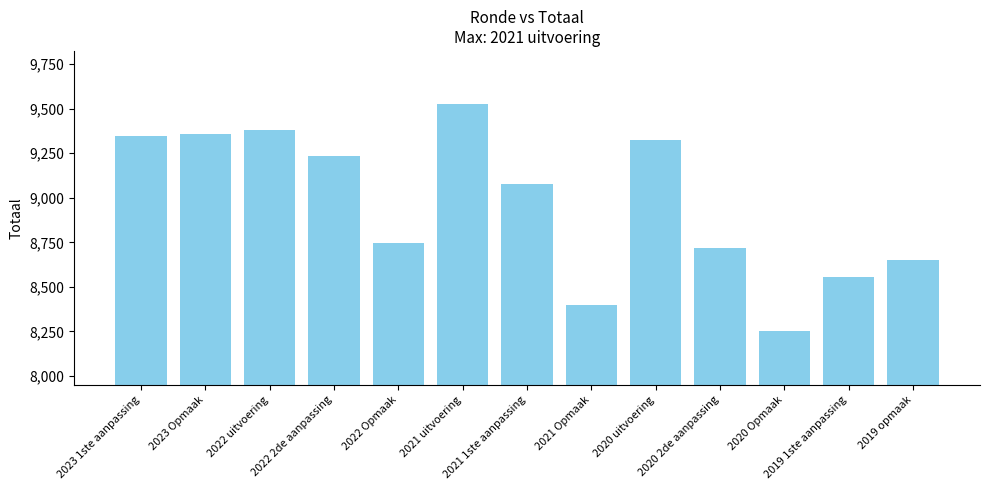

What is the average value?

8967